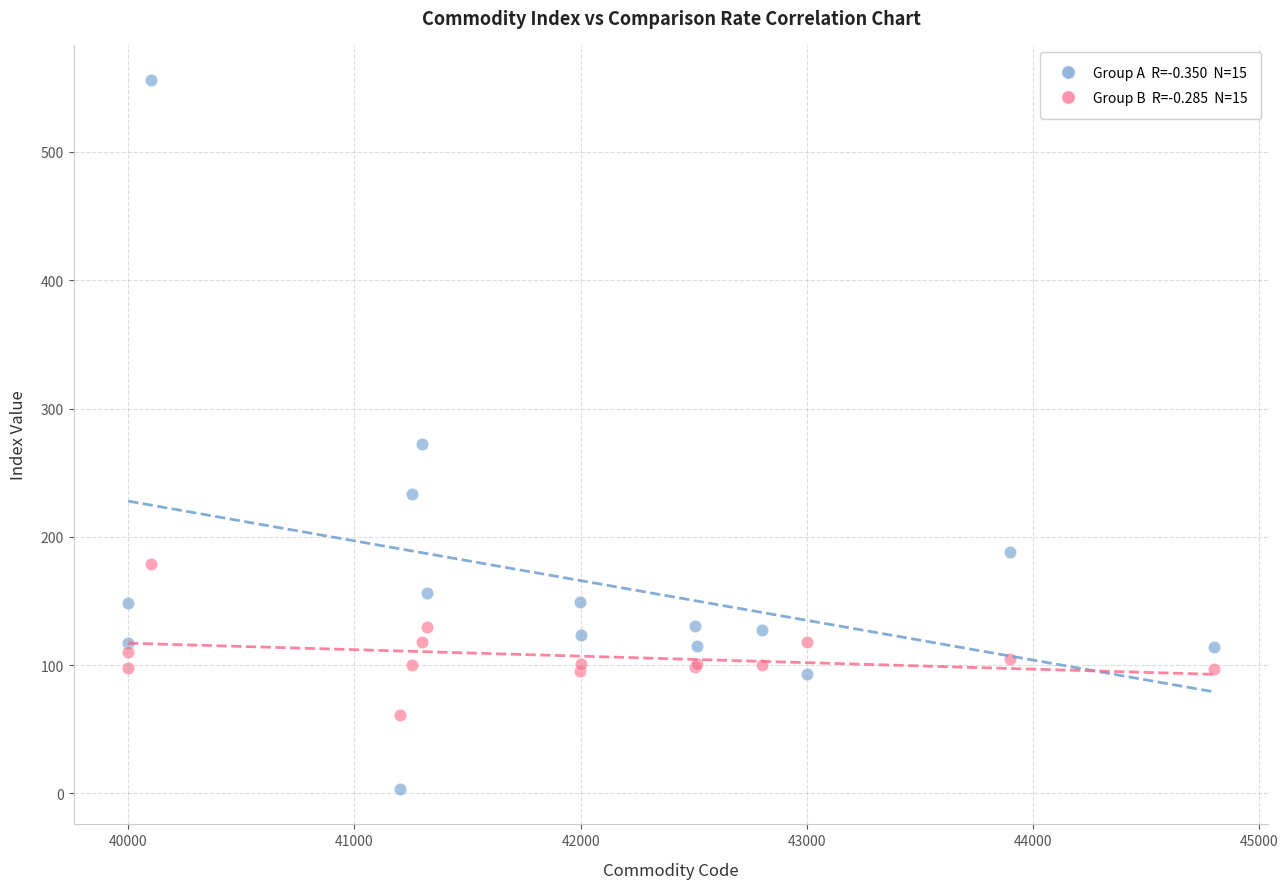

Across all series, what Y value is closest to 279?

272.6